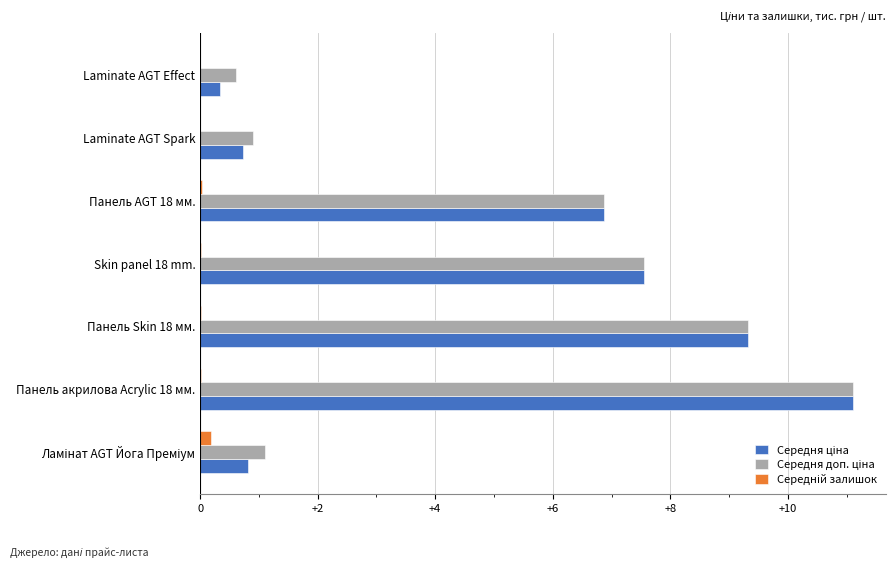

How many distinct data groups are displayed?

3